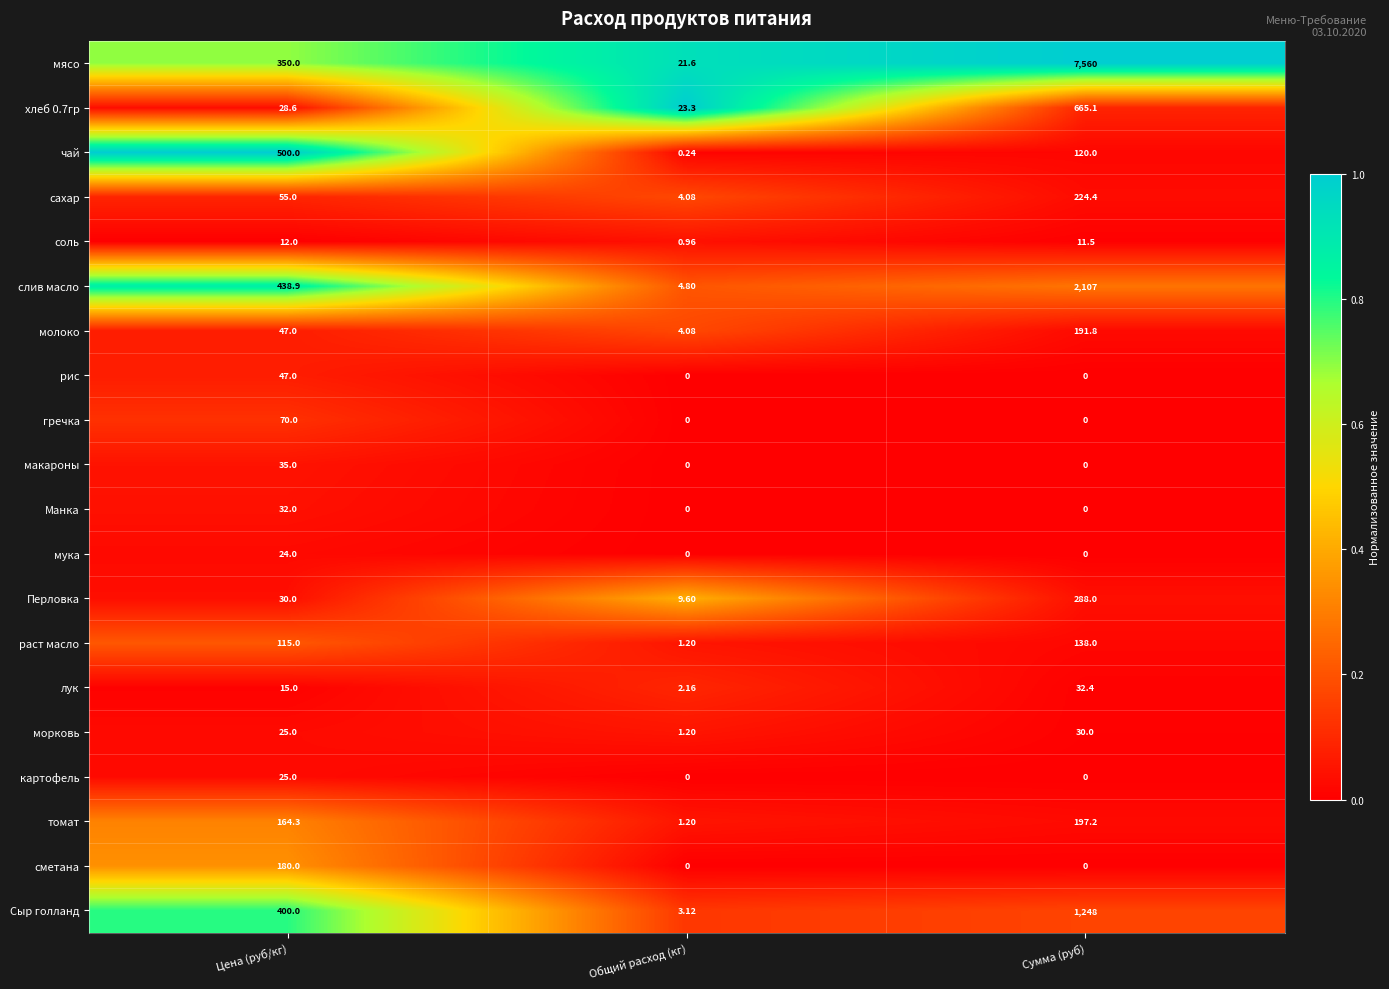

Which series has the widest spread of values?

мясо